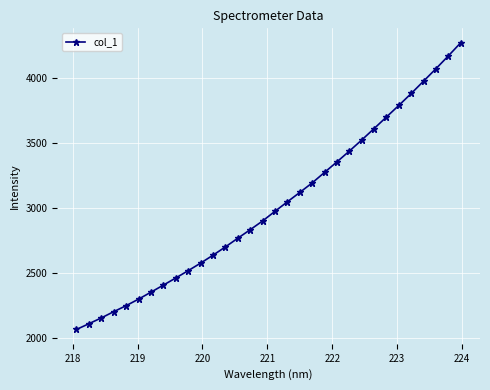

True or false: there are more than 1 points higher than both neighbors.

False